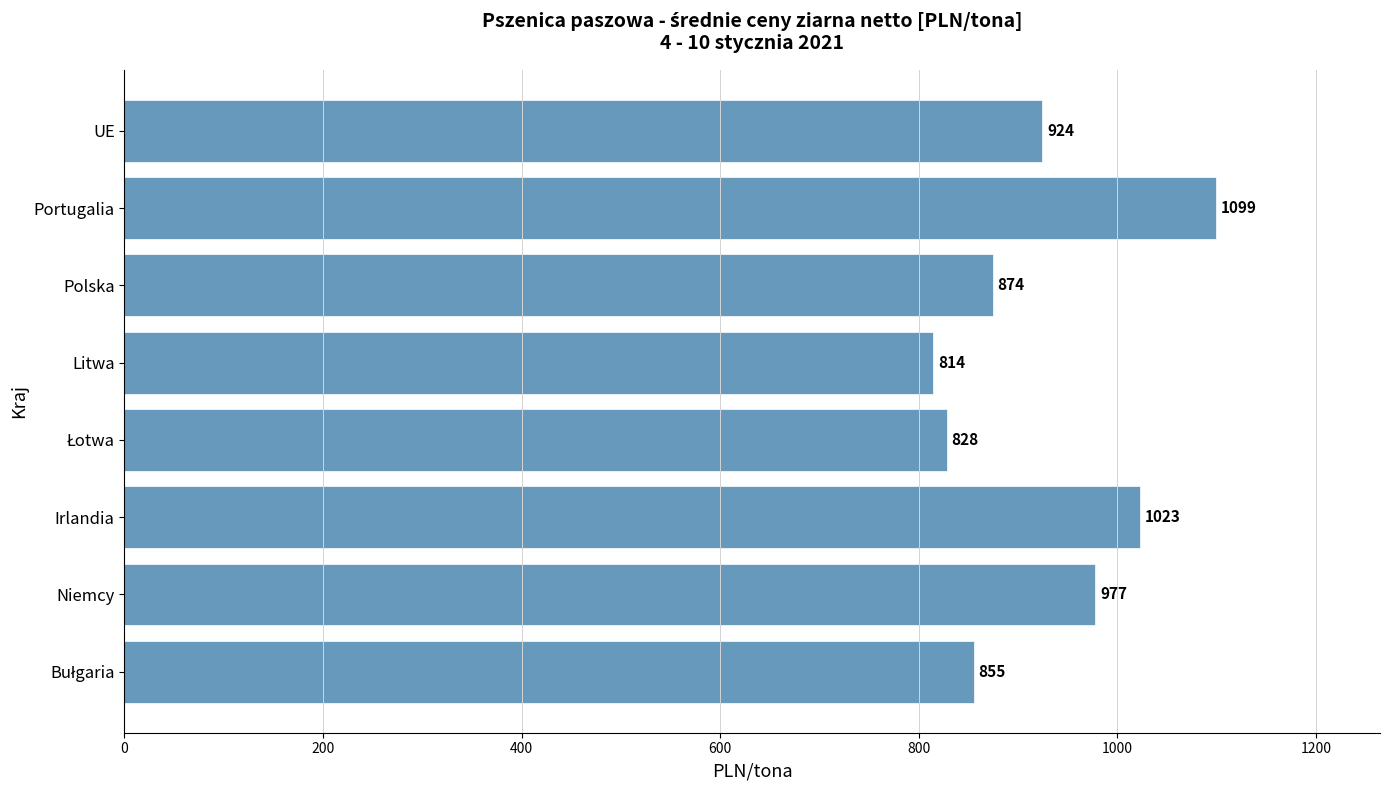

The chart shows a value of 1487.7 at Portugalia. True or false?

False